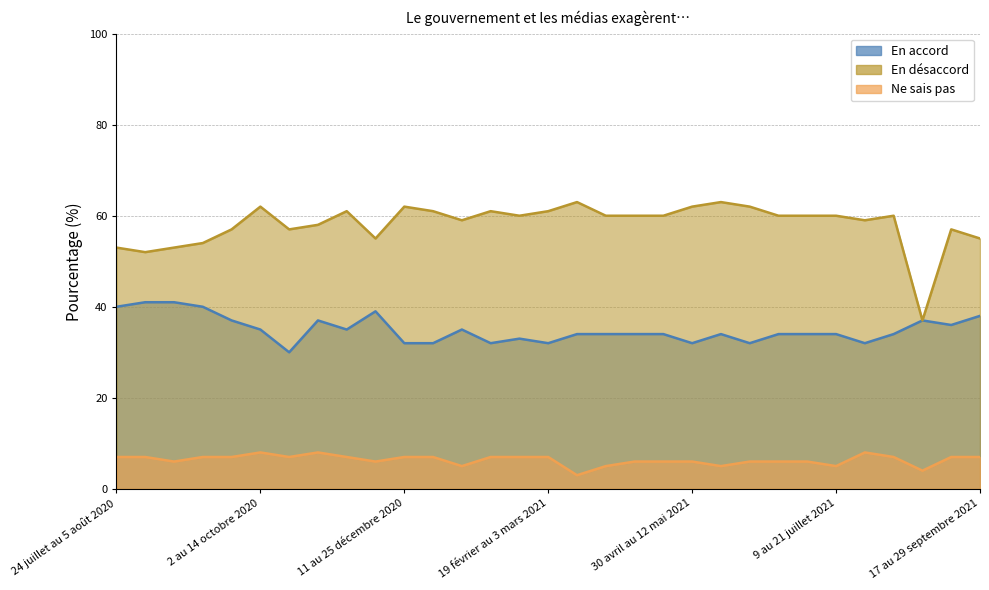

Is the value of Ne sais pas at 2 au 14 octobre 2020 greater than the value of En désaccord at 25 juin au 7 juillet 2021?

No